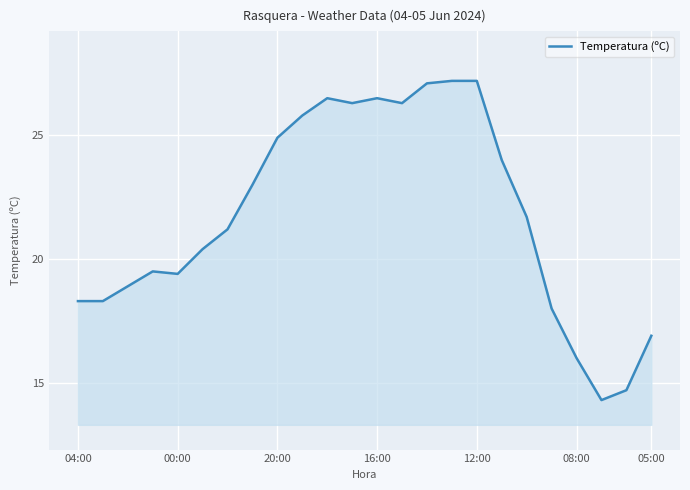

What is the smallest value displayed?

14.3